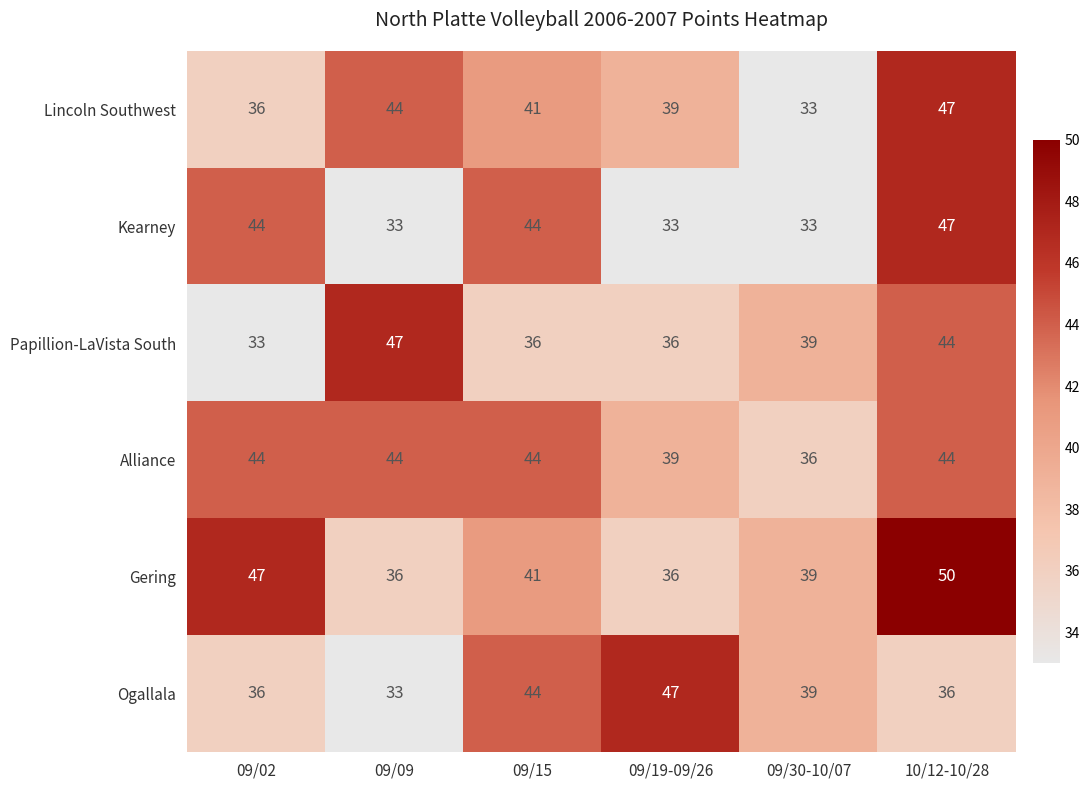

What is the minimum value for Gering?

36